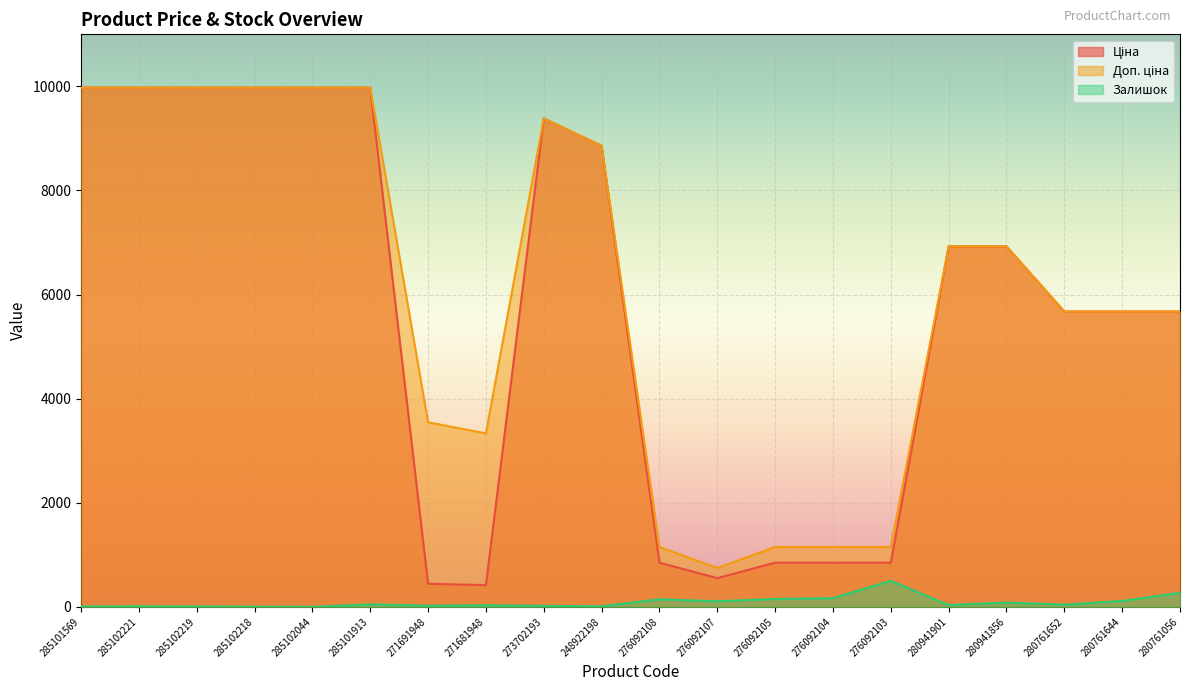

At which label does Залишок first exceed 42?

285101913